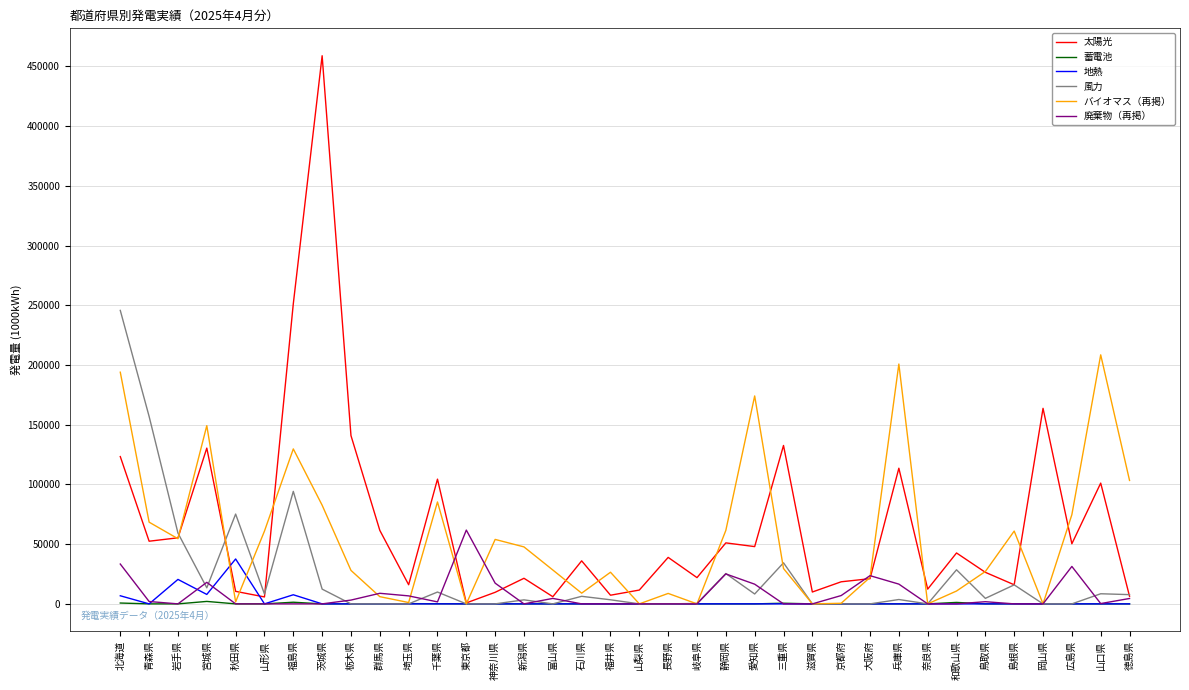

How many lines are shown in the chart?

6